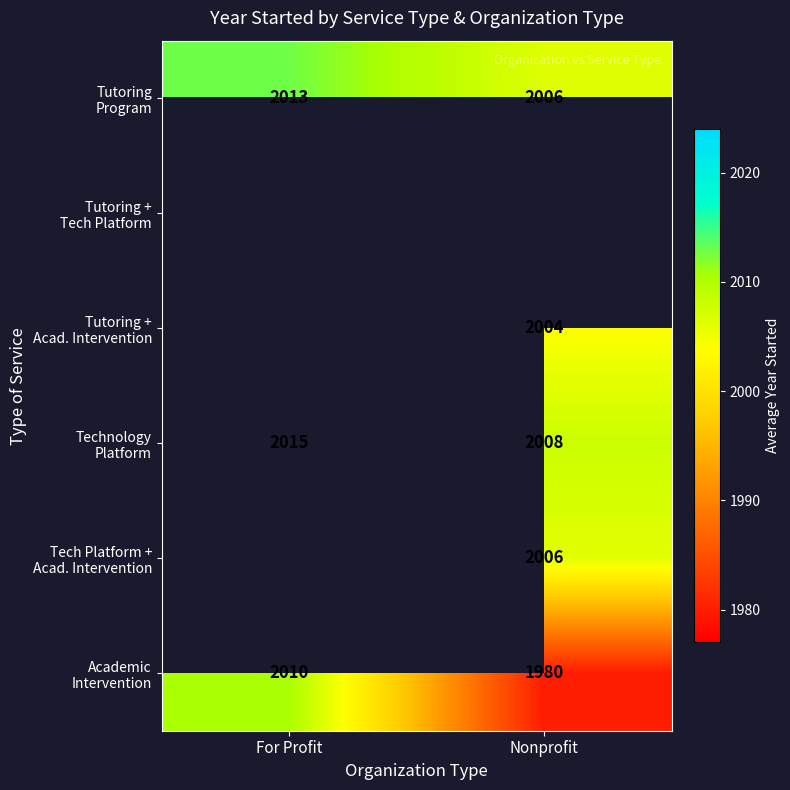

What is the sum of all Academic Intervention values?

3990.5